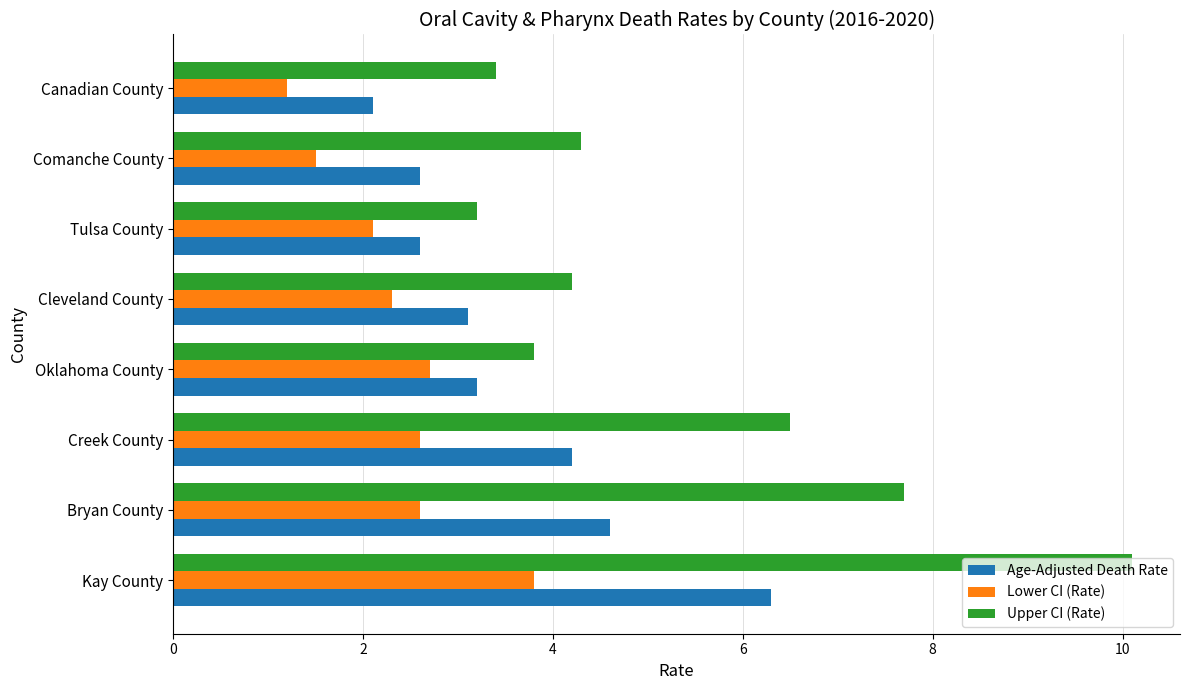

What is the smallest value displayed?

1.2